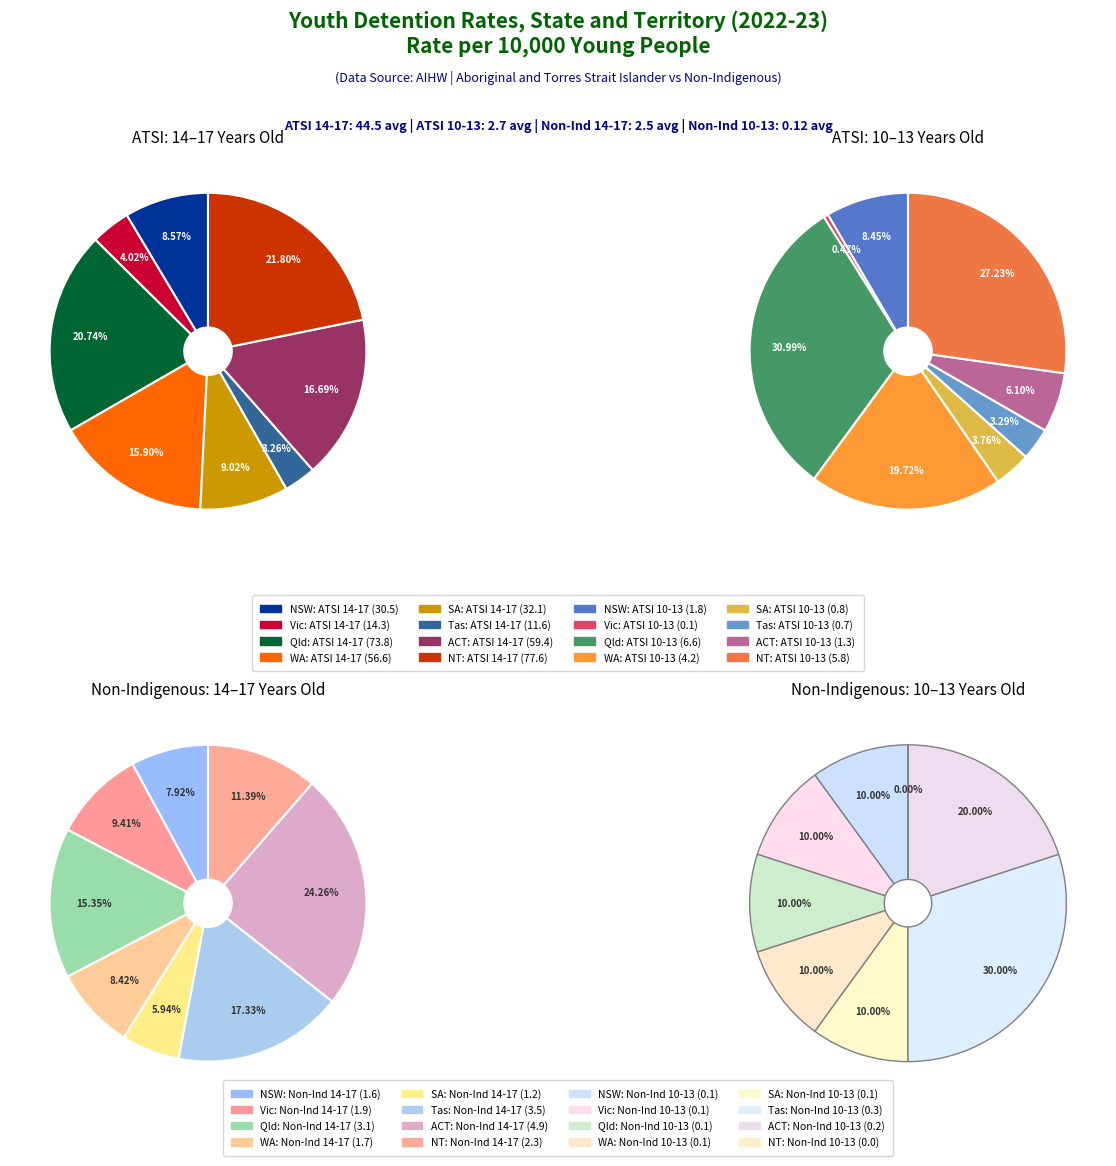

What is the largest slice in the pie chart?

NT